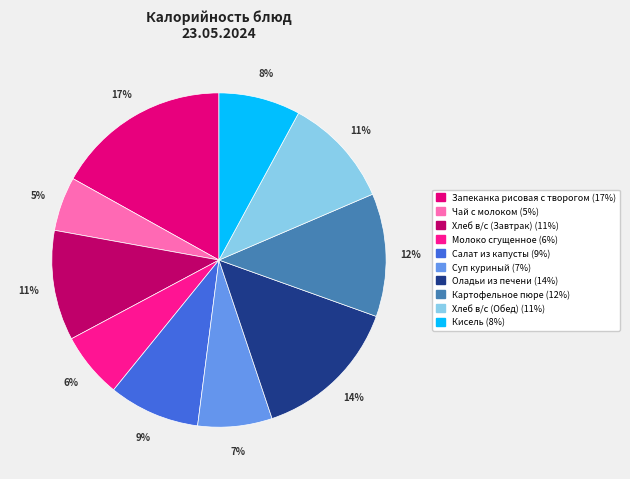

Is there a majority slice in this chart?

No